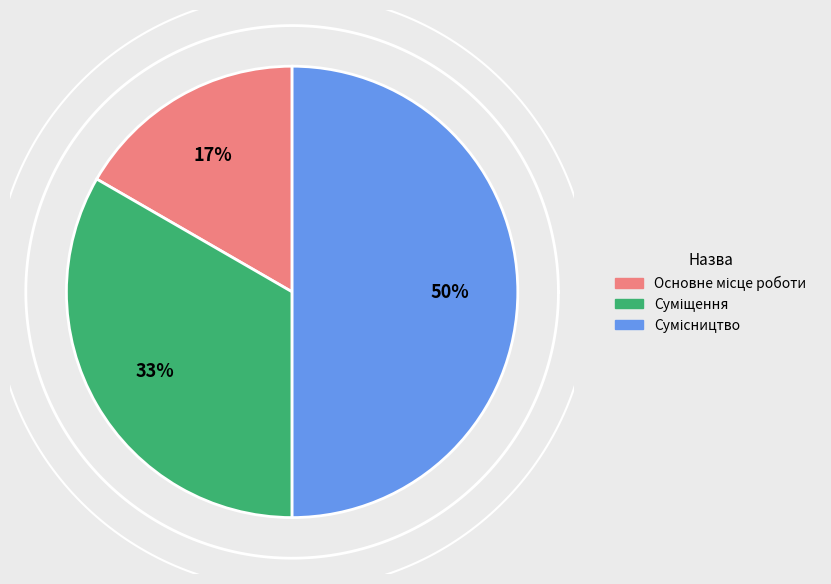

Is it true that Сумісництво is 50% of the pie?

True